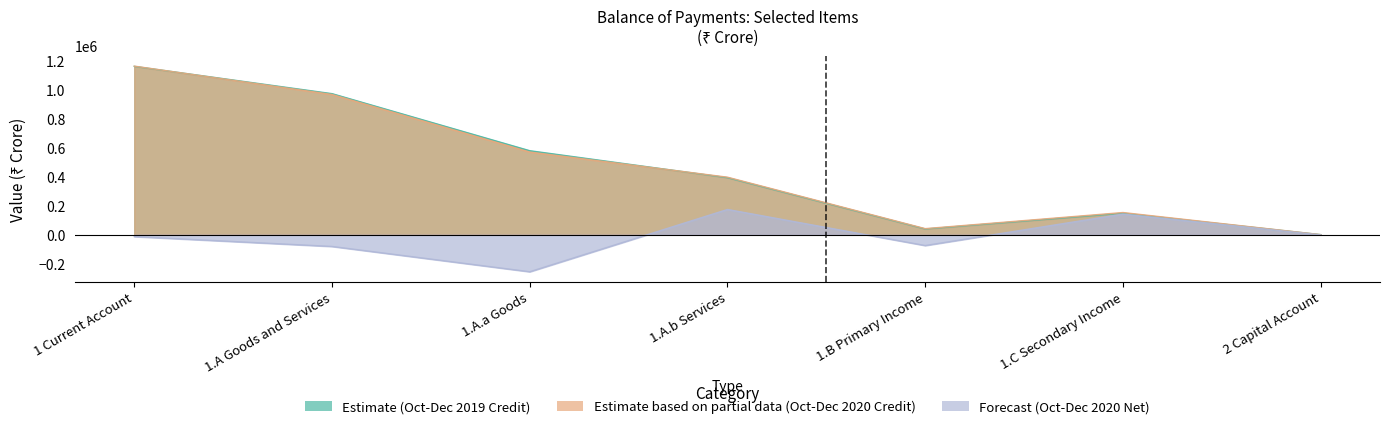

Is the value of Estimate (Oct-Dec 2019 Credit) at 1.A.b Services greater than the value of Estimate based on partial data (Oct-Dec 2020 Credit) at 2 Capital Account?

Yes